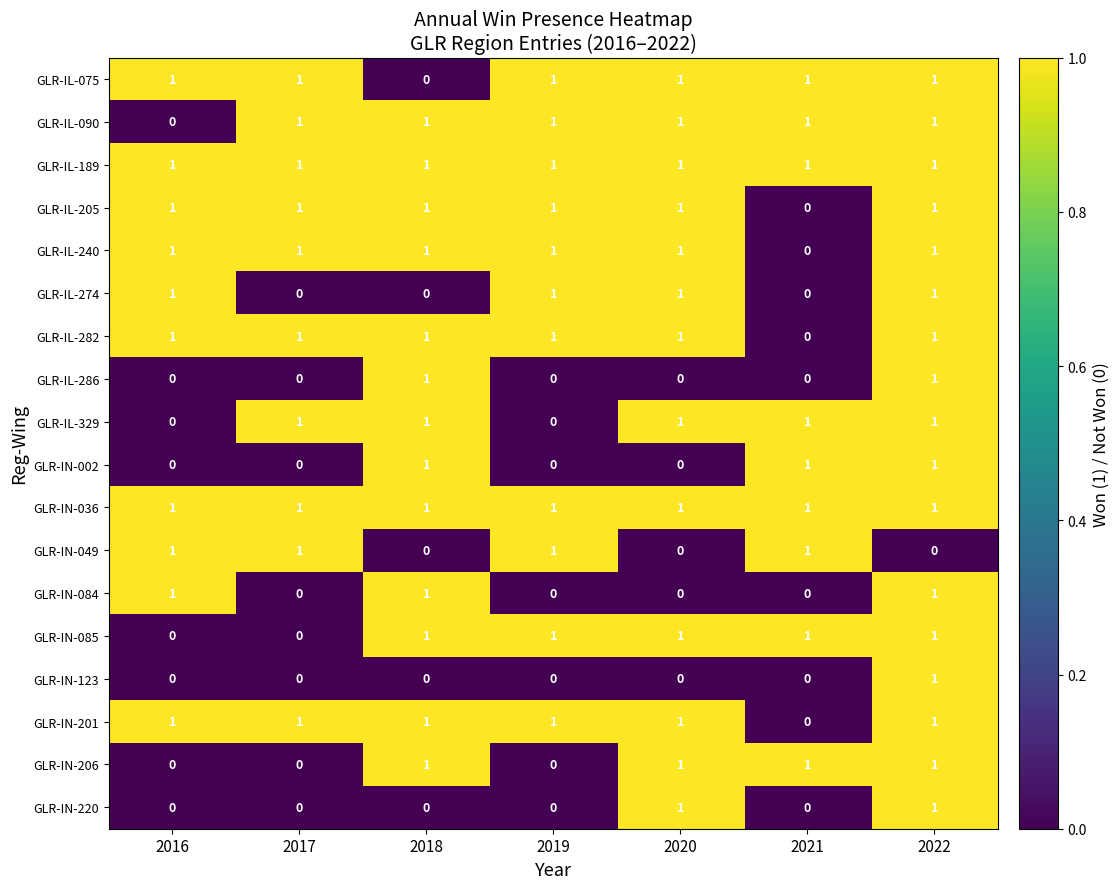

True or false: GLR-IL-189 has a value of 1 at 2020.

True